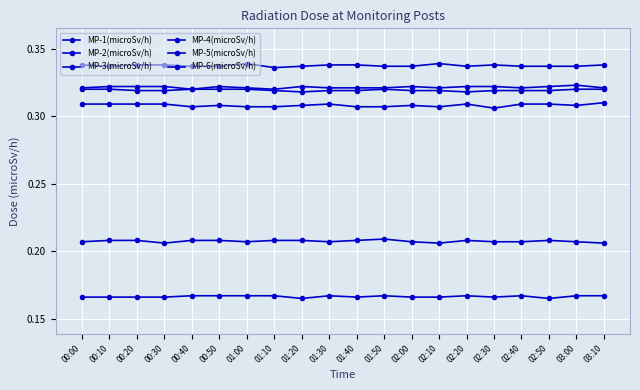

Reading right to left, what are all the values shown in this chart?

MP-1(microSv/h): 0.3	0.3	0.3	0.3	0.3	0.3	0.3	0.3	0.3	0.3	0.3	0.3	0.3	0.3	0.3	0.3	0.3	0.3	0.3	0.3
MP-2(microSv/h): 0.2	0.2	0.2	0.2	0.2	0.2	0.2	0.2	0.2	0.2	0.2	0.2	0.2	0.2	0.2	0.2	0.2	0.2	0.2	0.2
MP-3(microSv/h): 0.3	0.3	0.3	0.3	0.3	0.3	0.3	0.3	0.3	0.3	0.3	0.3	0.3	0.3	0.3	0.3	0.3	0.3	0.3	0.3
MP-4(microSv/h): 0.3	0.3	0.3	0.3	0.3	0.3	0.3	0.3	0.3	0.3	0.3	0.3	0.3	0.3	0.3	0.3	0.3	0.3	0.3	0.3
MP-5(microSv/h): 0.3	0.3	0.3	0.3	0.3	0.3	0.3	0.3	0.3	0.3	0.3	0.3	0.3	0.3	0.3	0.3	0.3	0.3	0.3	0.3
MP-6(microSv/h): 0.2	0.2	0.2	0.2	0.2	0.2	0.2	0.2	0.2	0.2	0.2	0.2	0.2	0.2	0.2	0.2	0.2	0.2	0.2	0.2